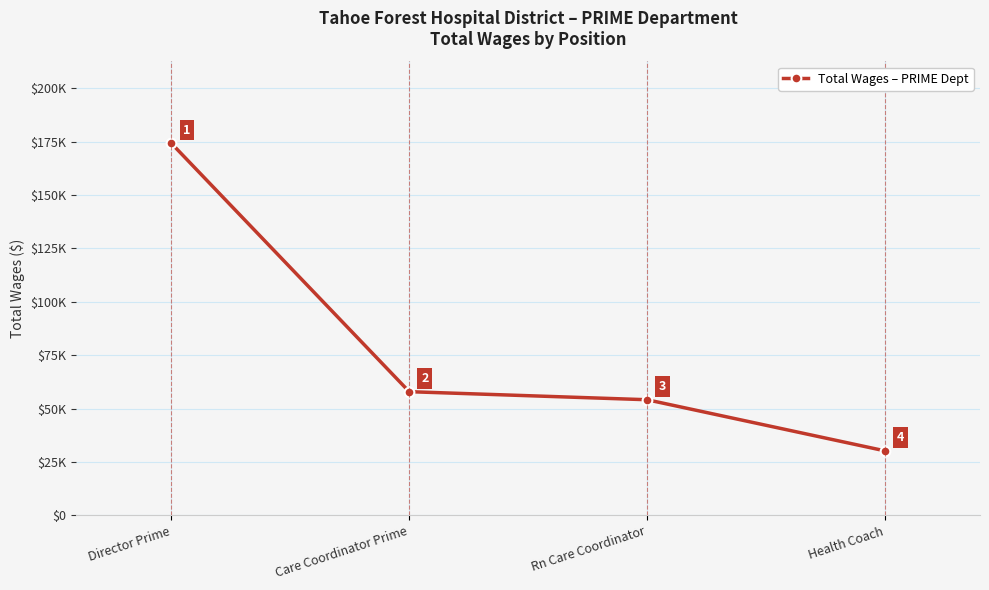

Rank the categories by value from highest to lowest.

Director Prime, Care Coordinator Prime, Rn Care Coordinator, Health Coach